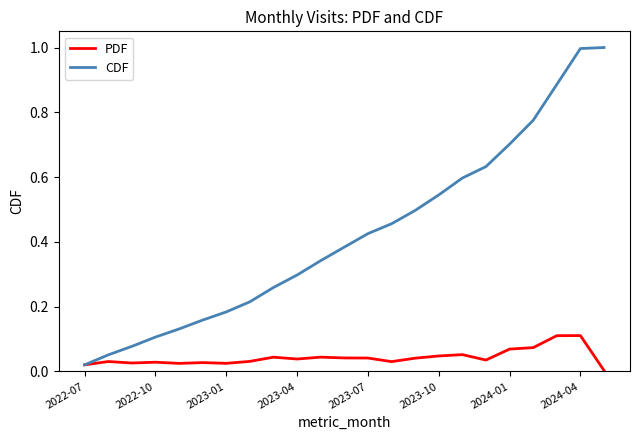

What is the difference between the maximum and minimum values in the CDF series?

1.0